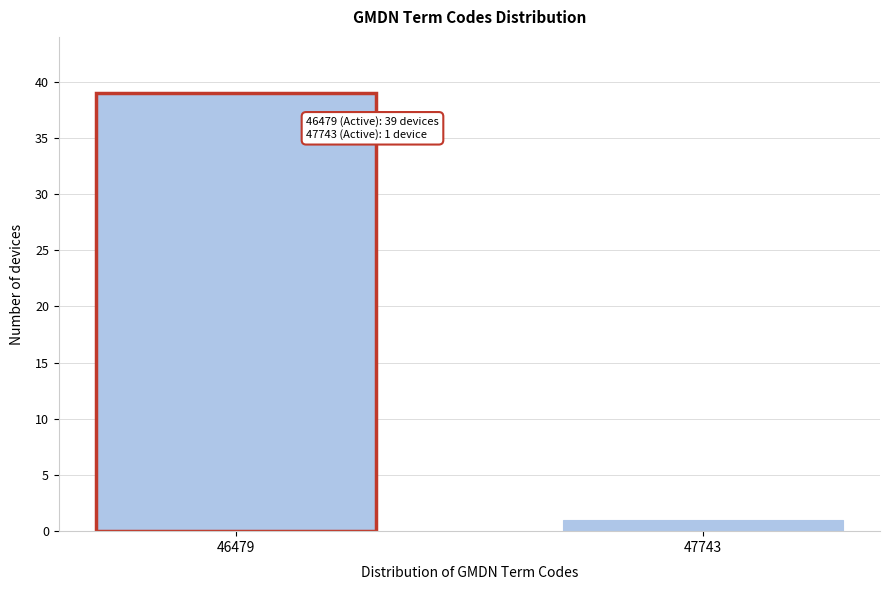

Reading left to right, what are all the values shown in this chart?

39	1